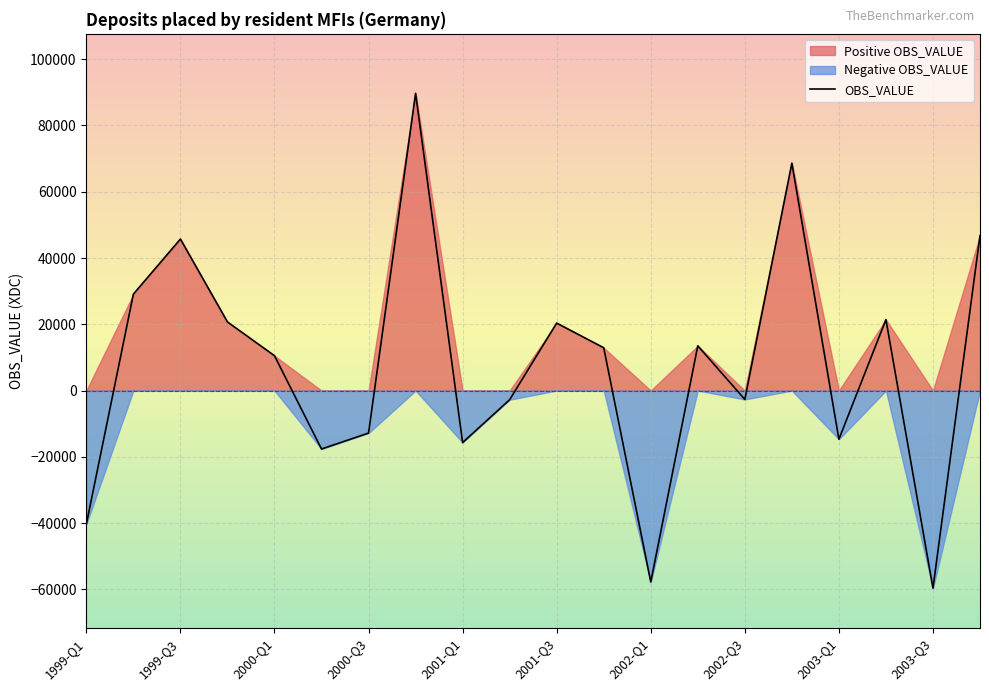

How many distinct data groups are displayed?

1